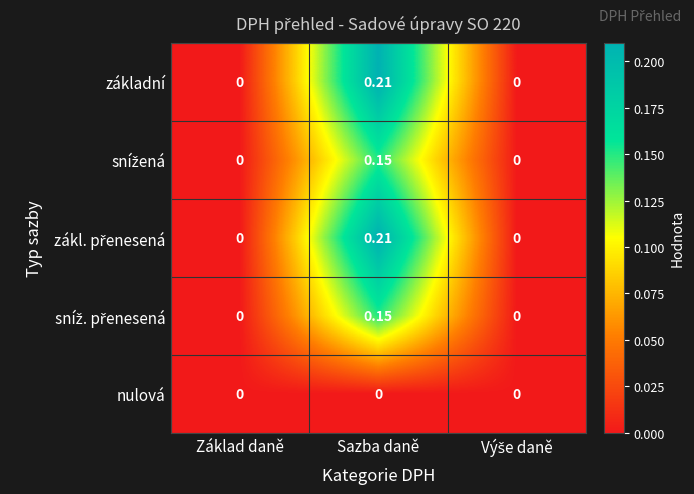

Which label corresponds to the largest value in the chart?

Sazba daně